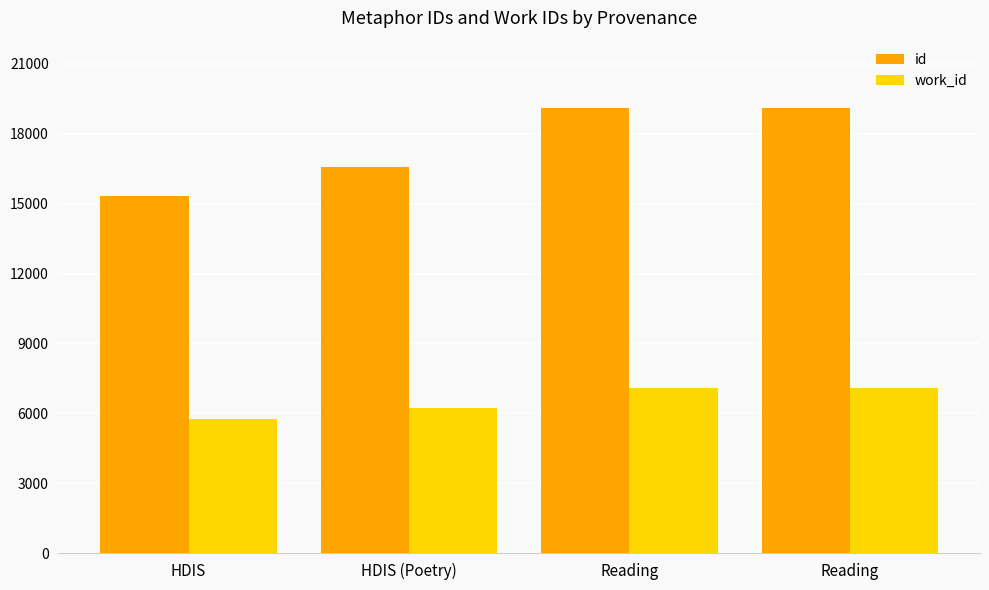

What is the difference between the maximum and minimum values in the id series?

3800